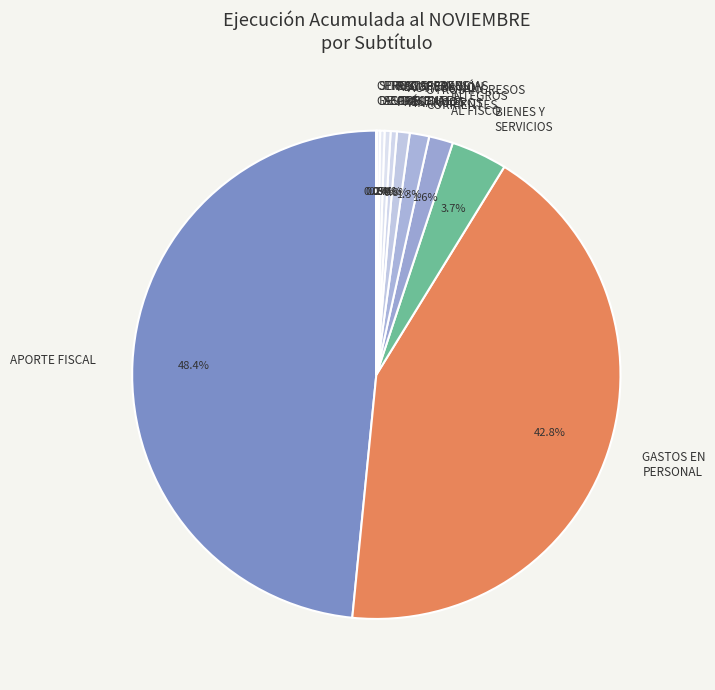

Combined, do TRANSFERENCIAS CORRIENTES and INTEGROS AL FISCO account for over 50%?

No